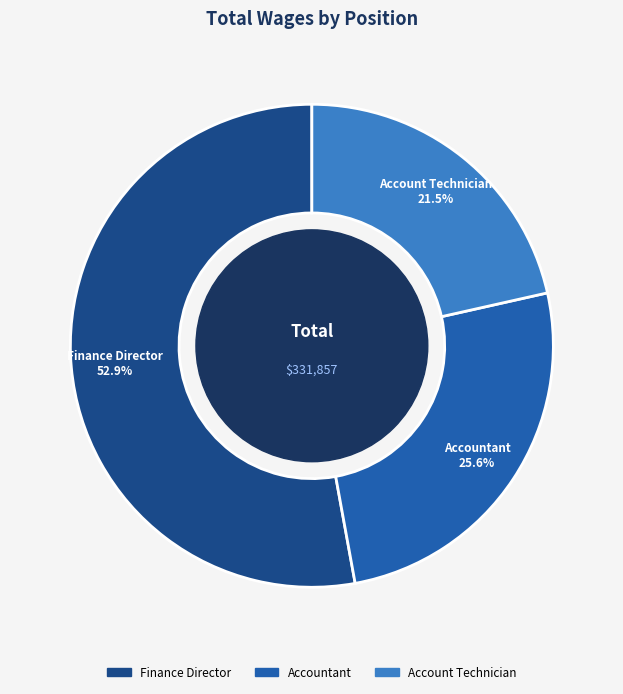

Which category accounts for the majority?

Finance Director